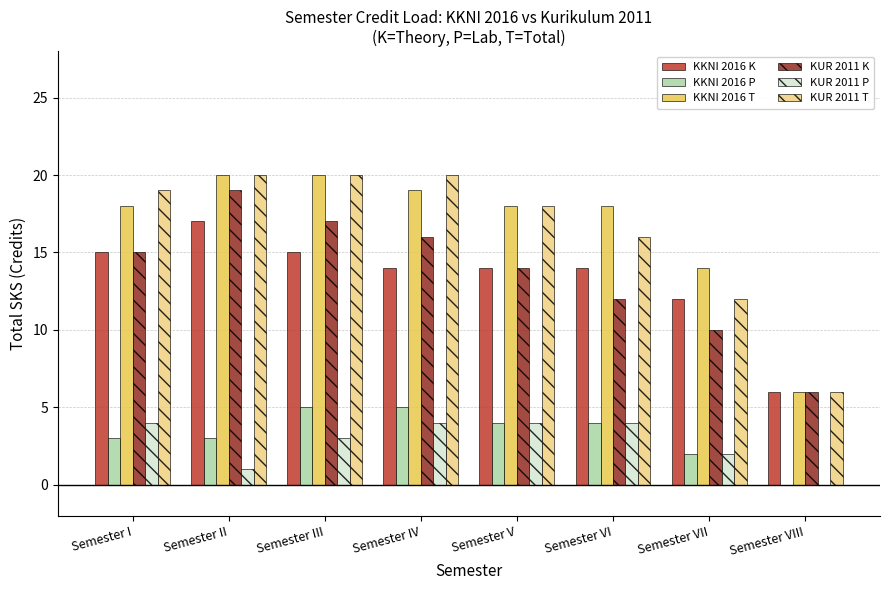

How many series are shown in this chart?

6